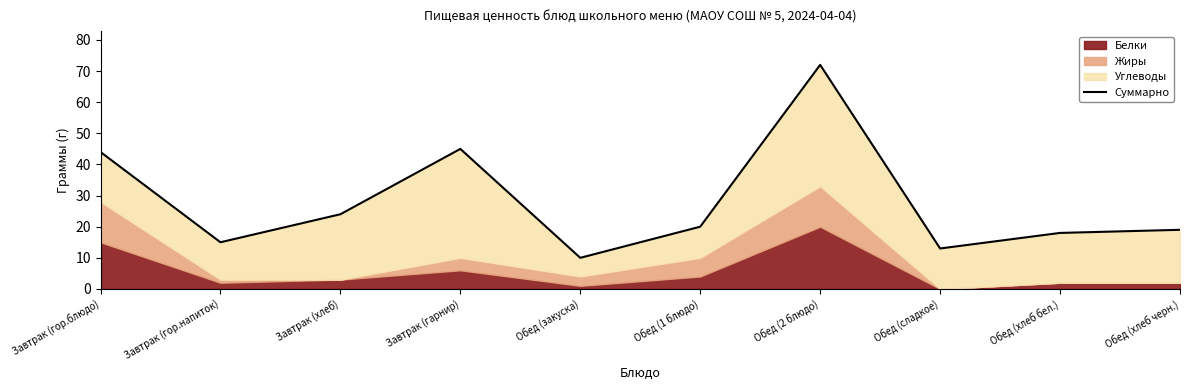

At which label is the value closest to 41?

Завтрак (гор.блюдо)